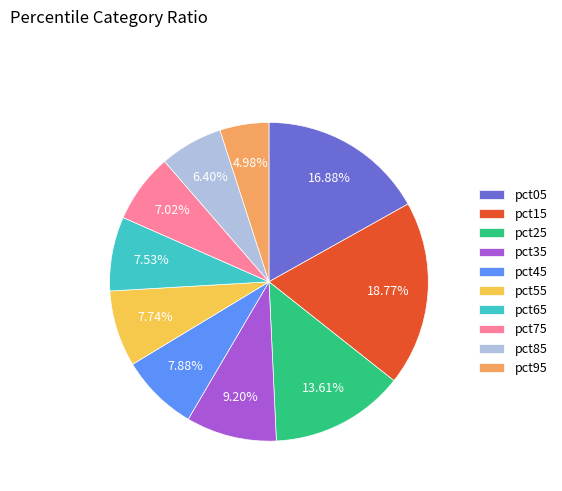

Is there a majority slice in this chart?

No